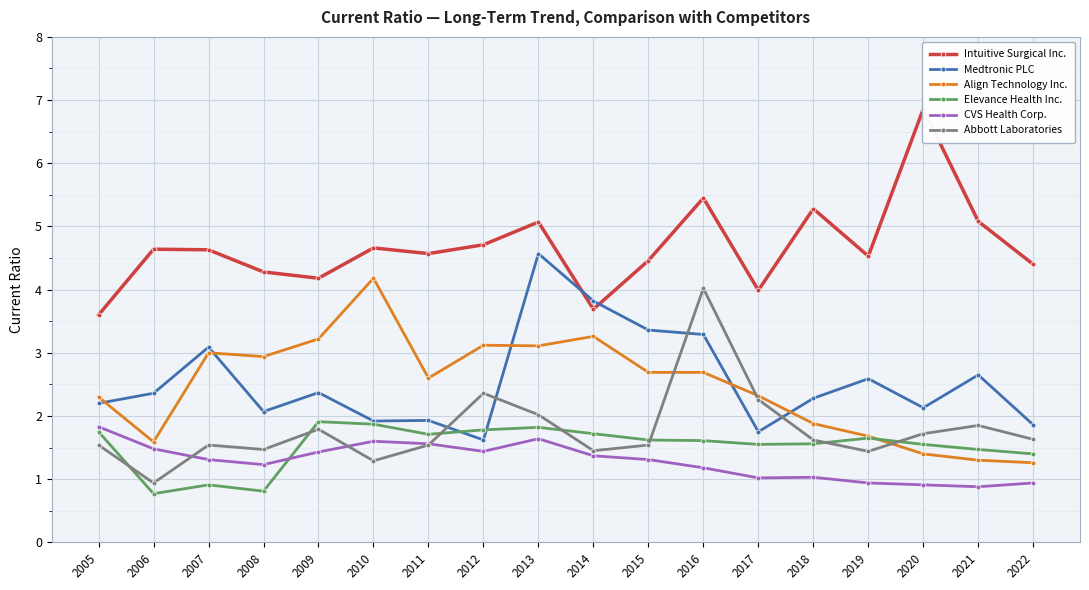

At which label does CVS Health Corp. first exceed 1?

2005